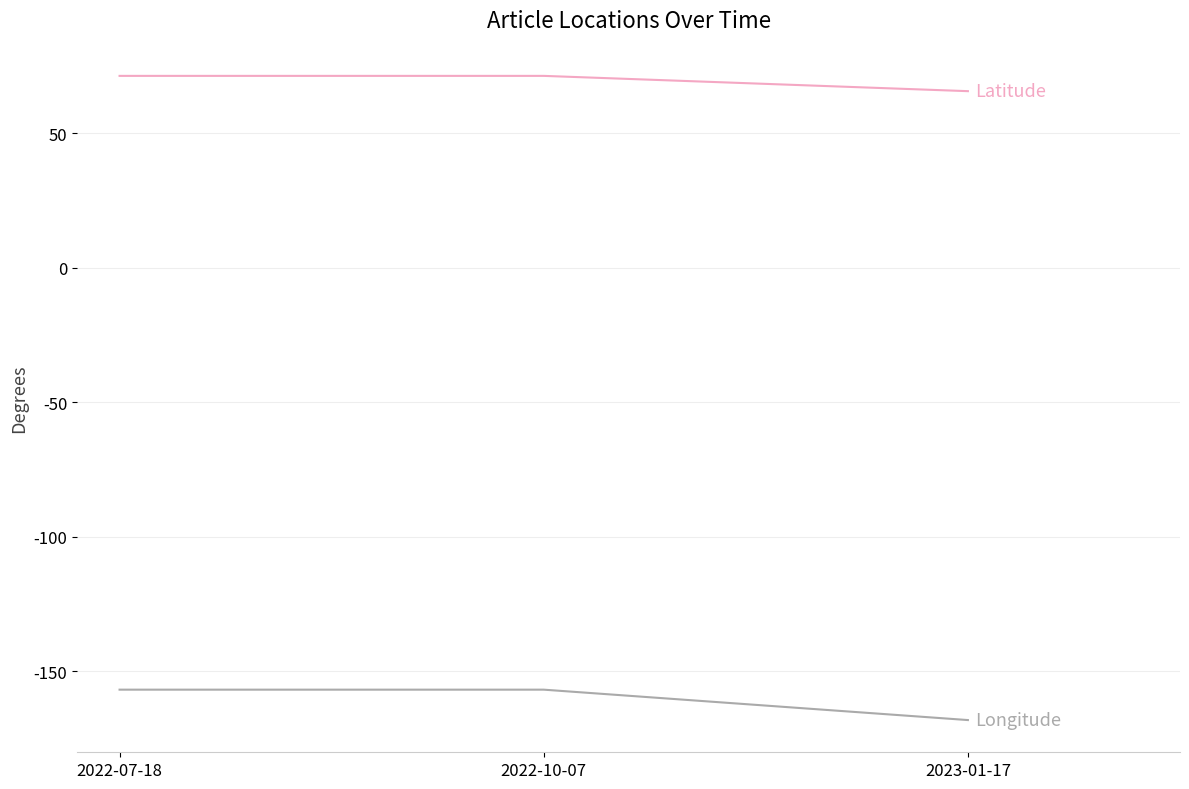

What is the total value across all series at 2022-10-07?

-85.5